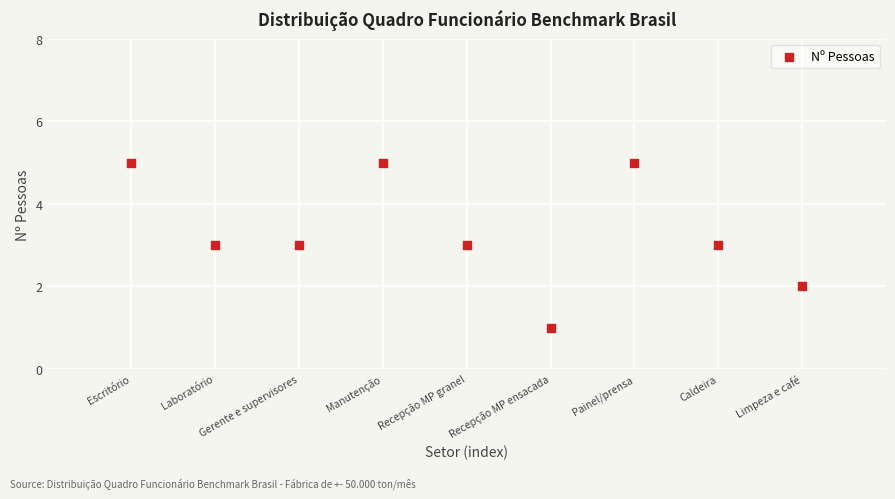

What is the average X value?

5